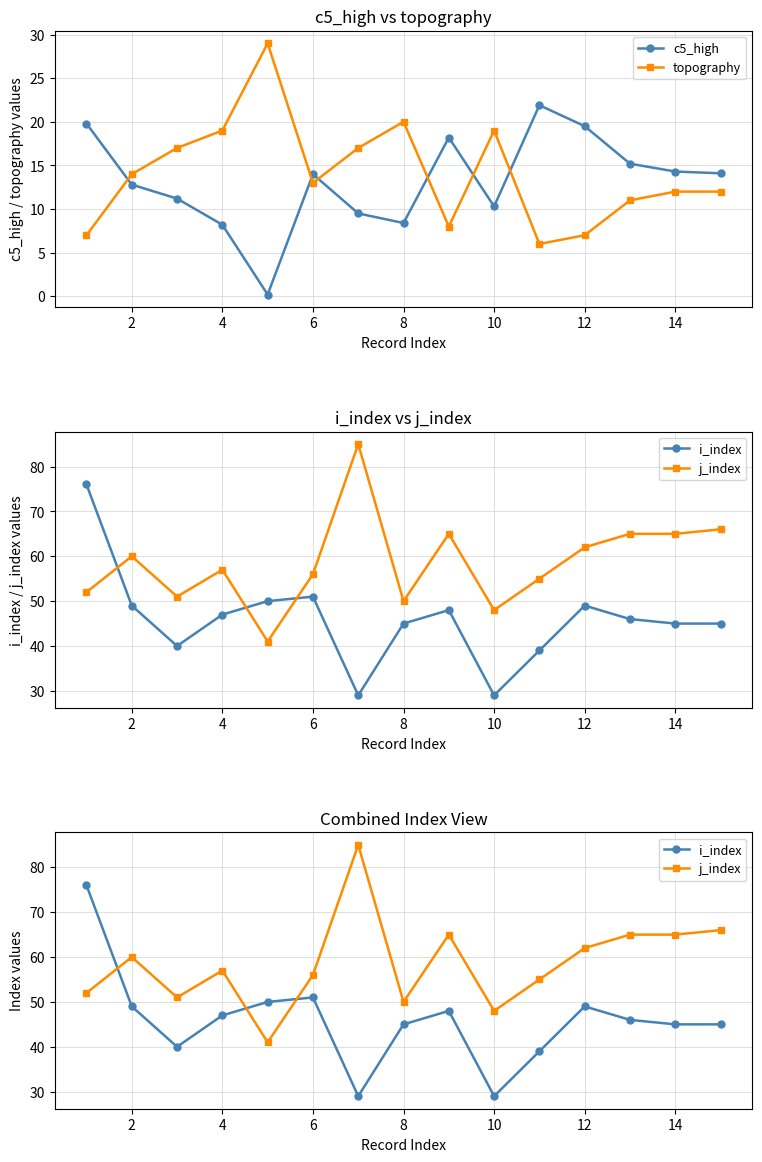

Which series has the widest spread of values?

i_index